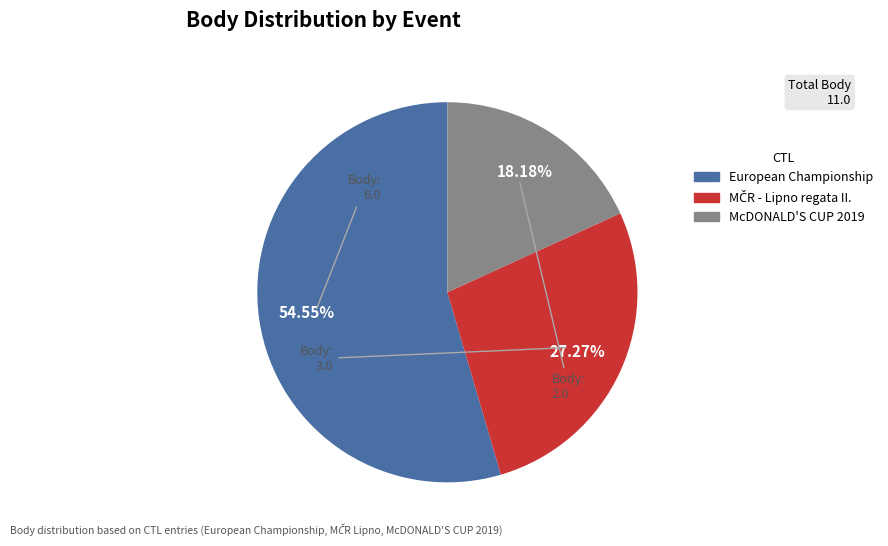

Is there any slice that represents more than half of the pie?

Yes